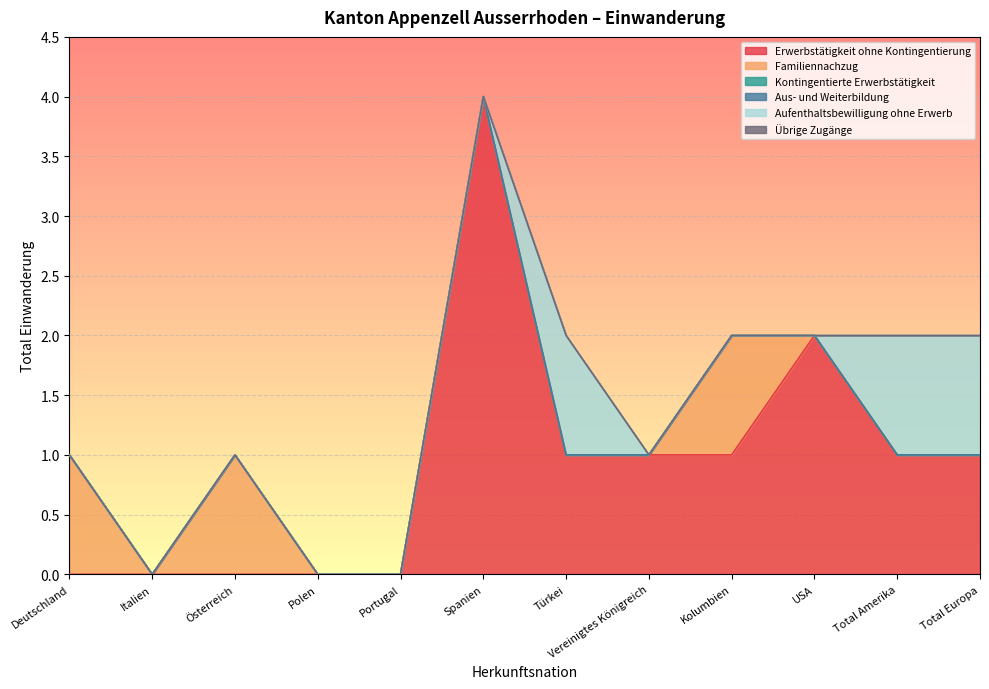

How many lines are shown in the chart?

6